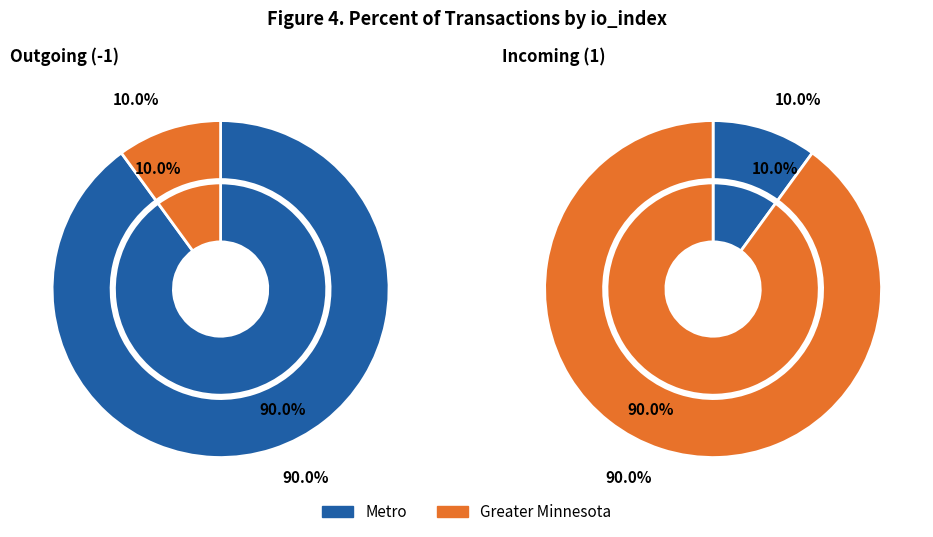

The 1 slice represents 2% of the pie. True or false?

False